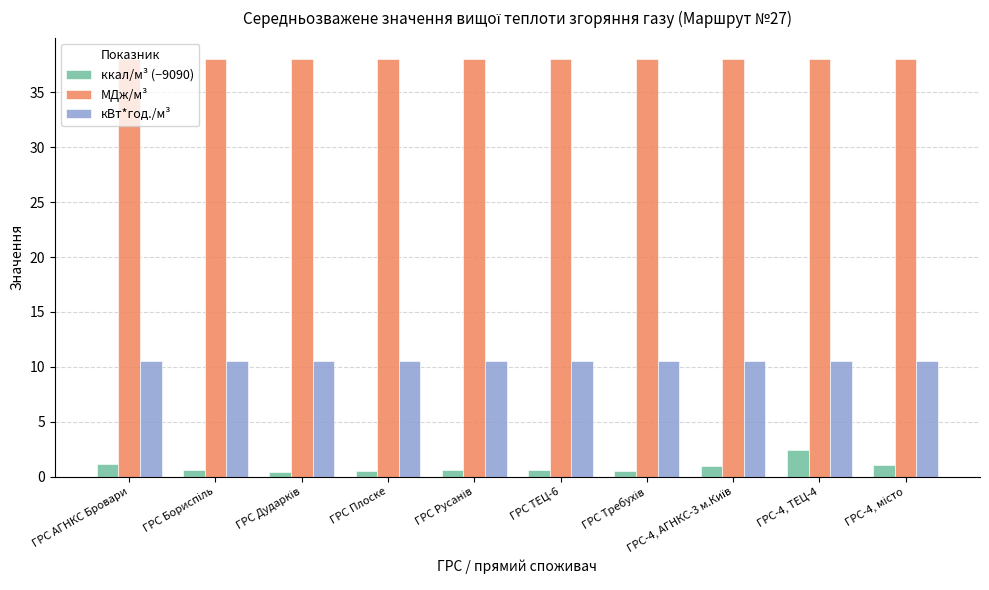

At how many categories does at least one series exceed 13?

10